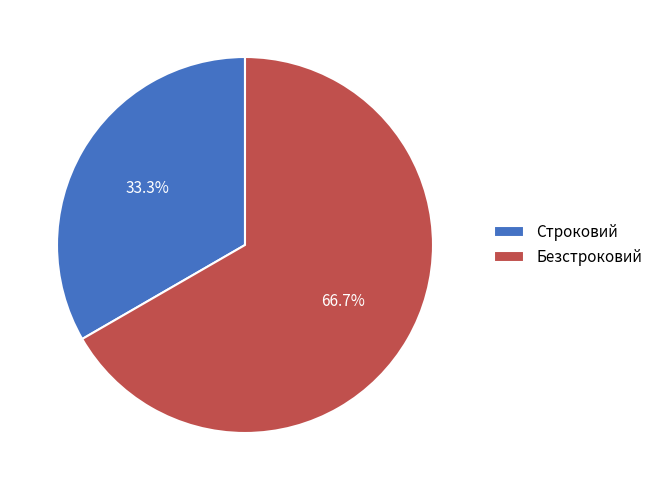

Does any single category account for the majority?

Yes